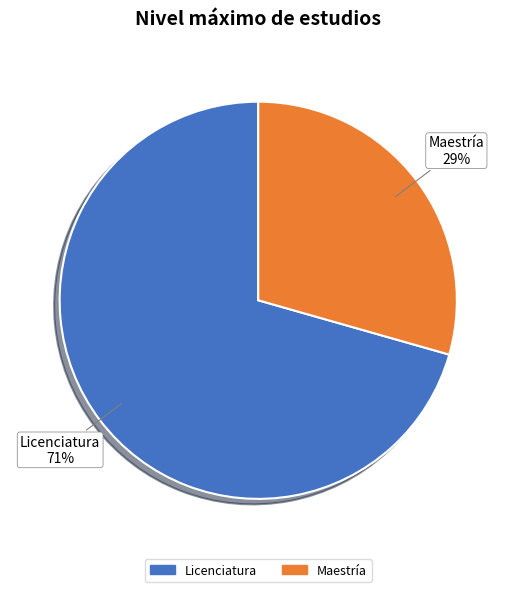

Do Maestría and Licenciatura together represent more than half of the pie?

Yes